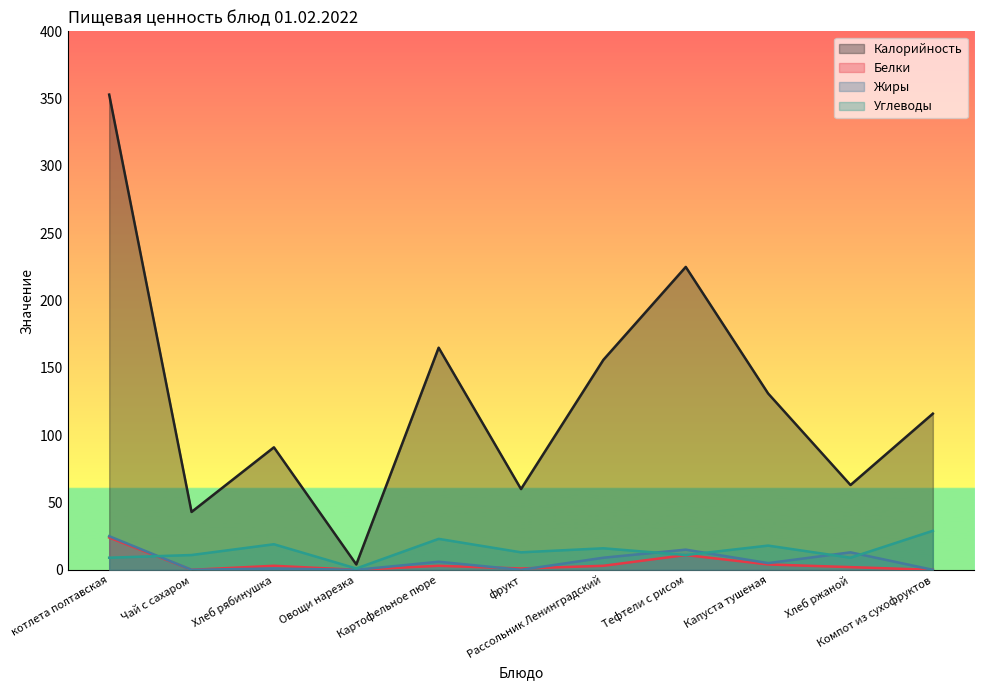

At which category is the sum across all series the highest?

котлета полтавская